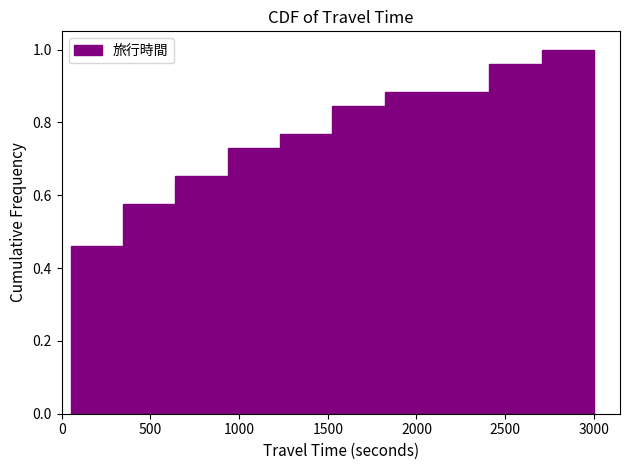

Reading left to right, transcribe this chart: for each bar, give the range it covers on the x-axis and its height. Neither the bar edges nor the heights are printed on the chart, so give them approximately, as read against the axes.

50 to 350: 0.46
350 to 650: 0.58
650 to 950: 0.66
950 to 1250: 0.74
1250 to 1550: 0.76
1550 to 1800: 0.84
1800 to 2100: 0.88
2100 to 2400: 0.88
2400 to 2700: 0.96
2700 to 3000: 1.00